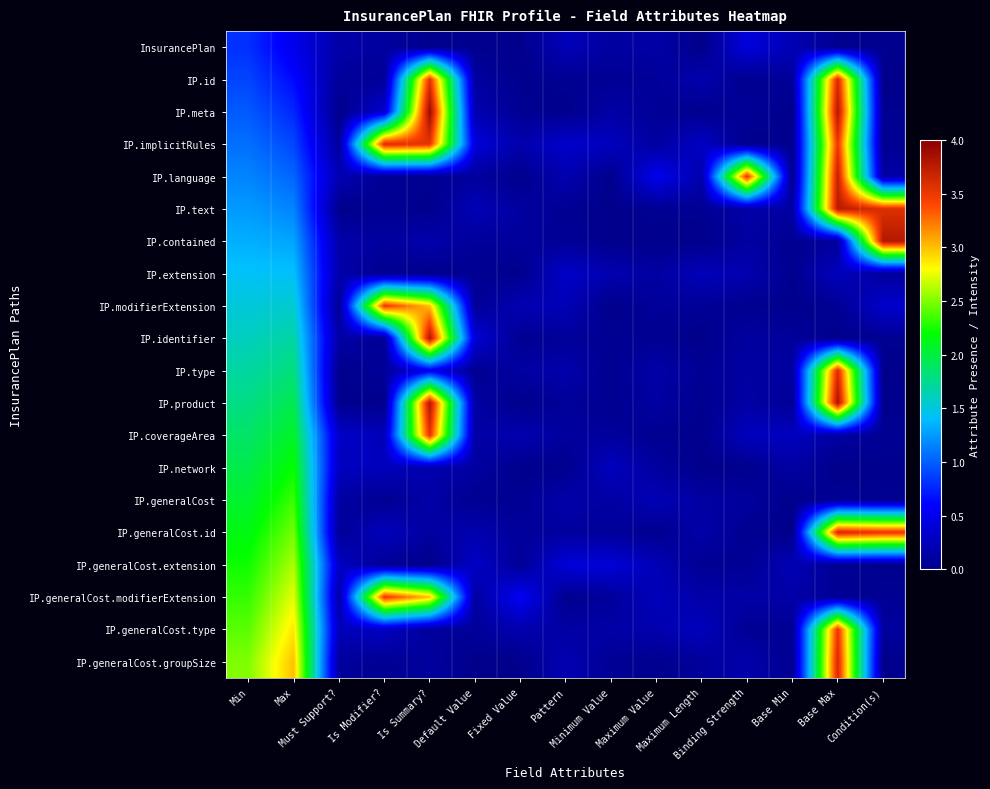

At which category is the sum across all series the highest?

Base Max